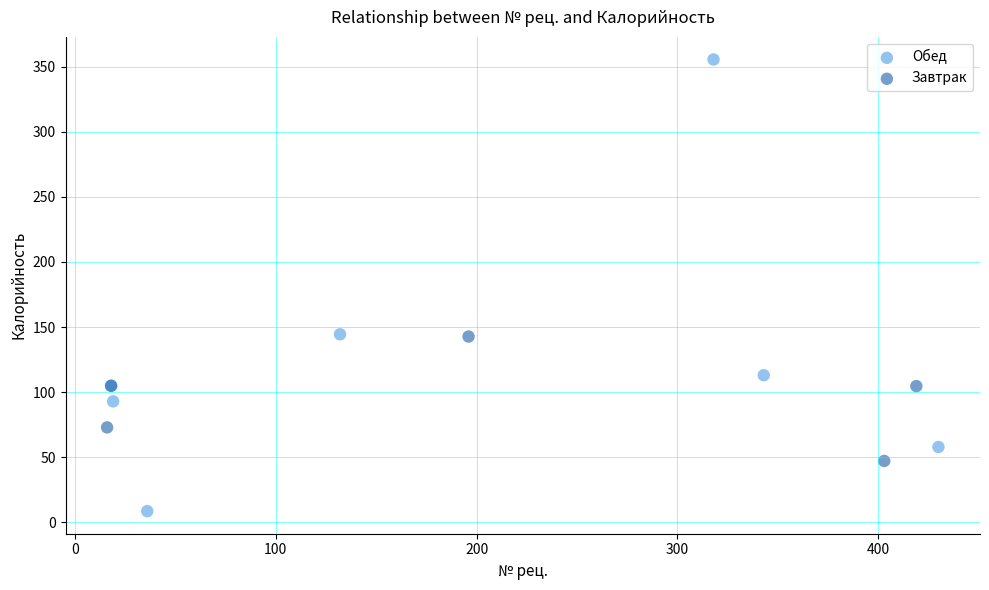

Which series reaches the maximum Y coordinate?

Обед